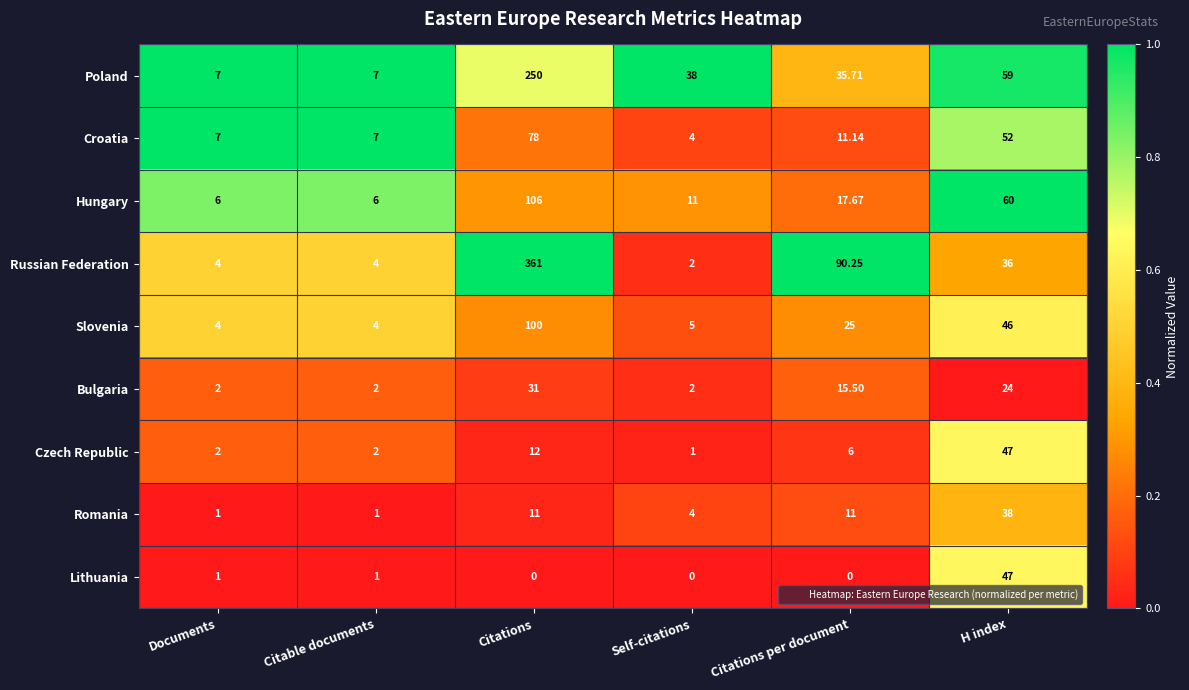

At which category is the sum across all series the highest?

Citations